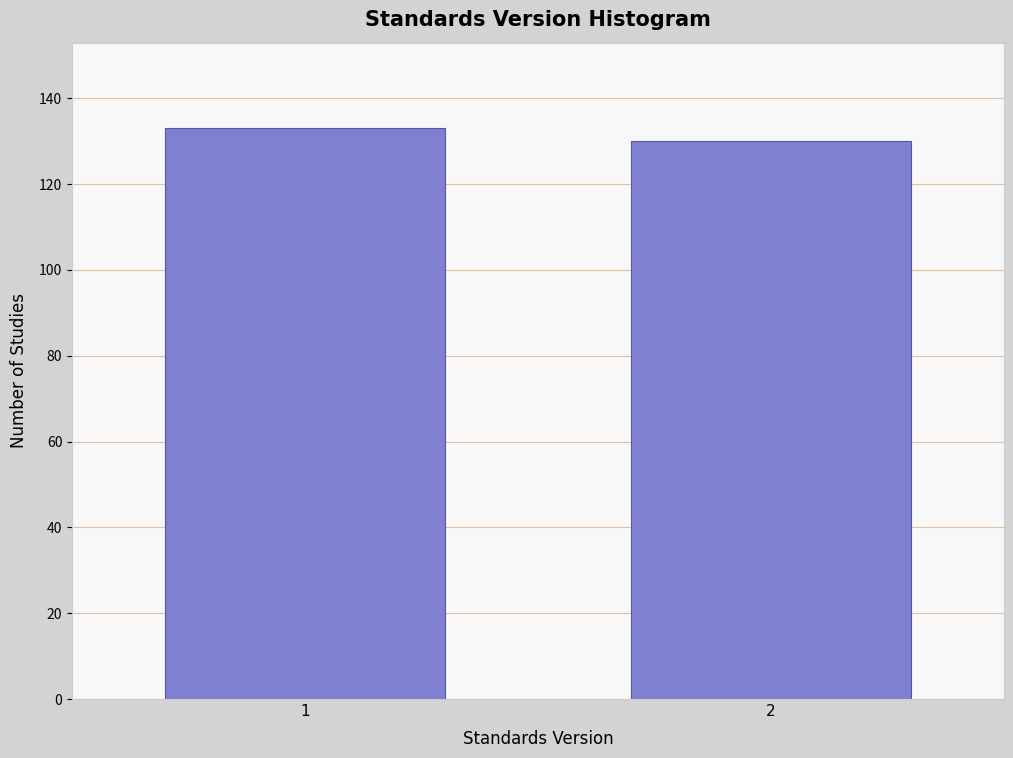

Reading right to left, extract all data points from this chart.

130	133